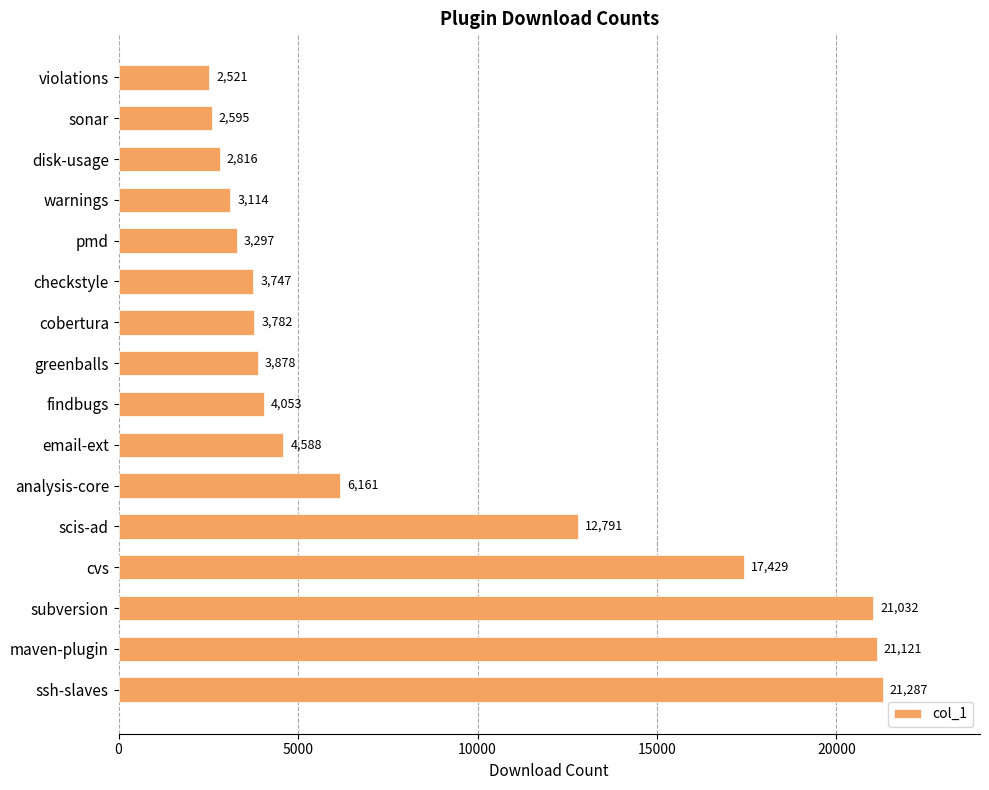

The chart shows a value of 33661 at subversion. True or false?

False